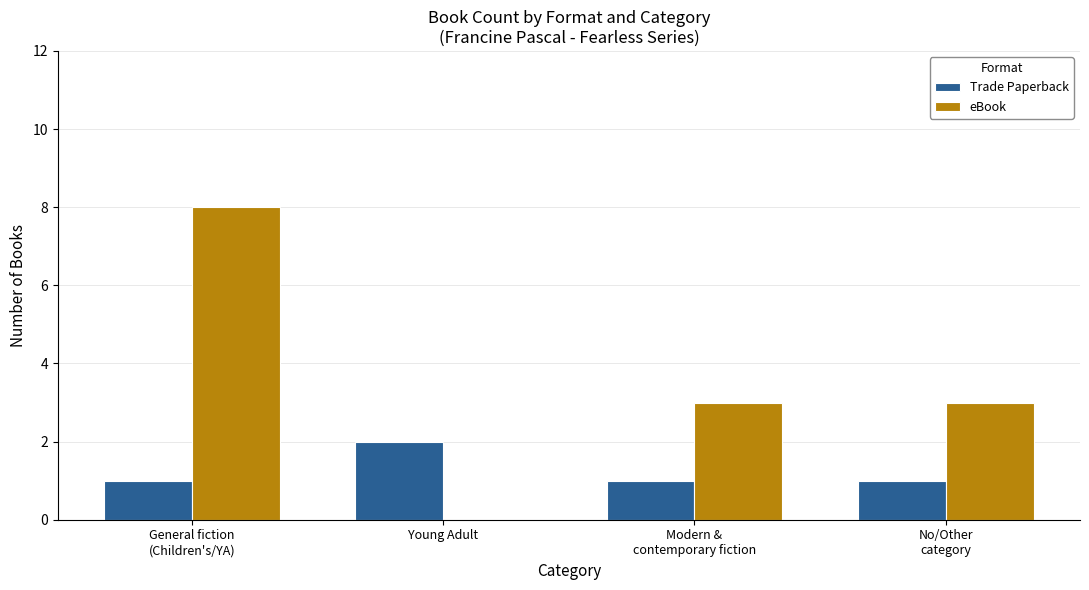

What are all the series names shown in the legend?

Trade Paperback, eBook